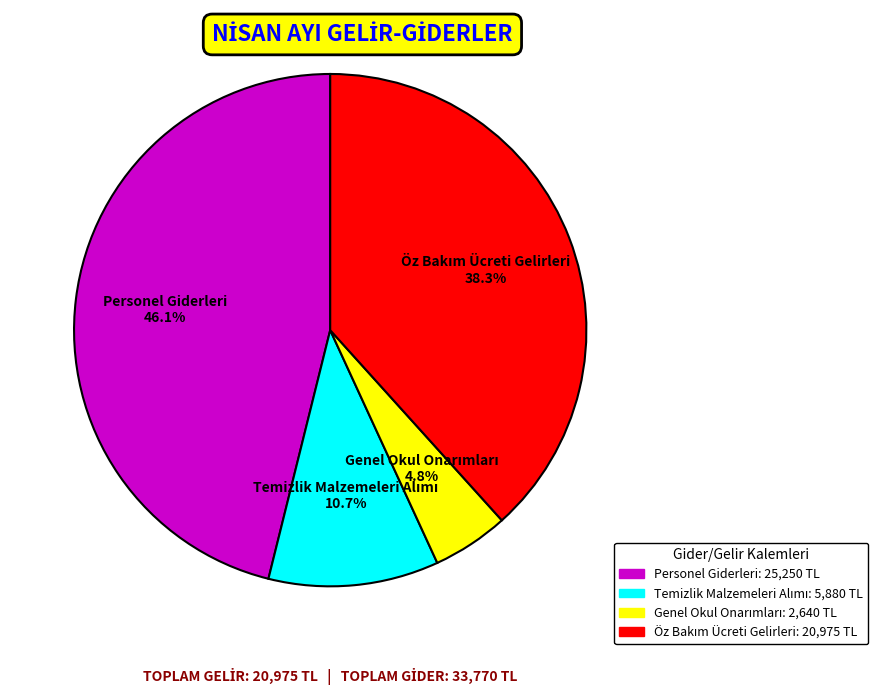

What is the largest slice in the pie chart?

Personel Giderleri